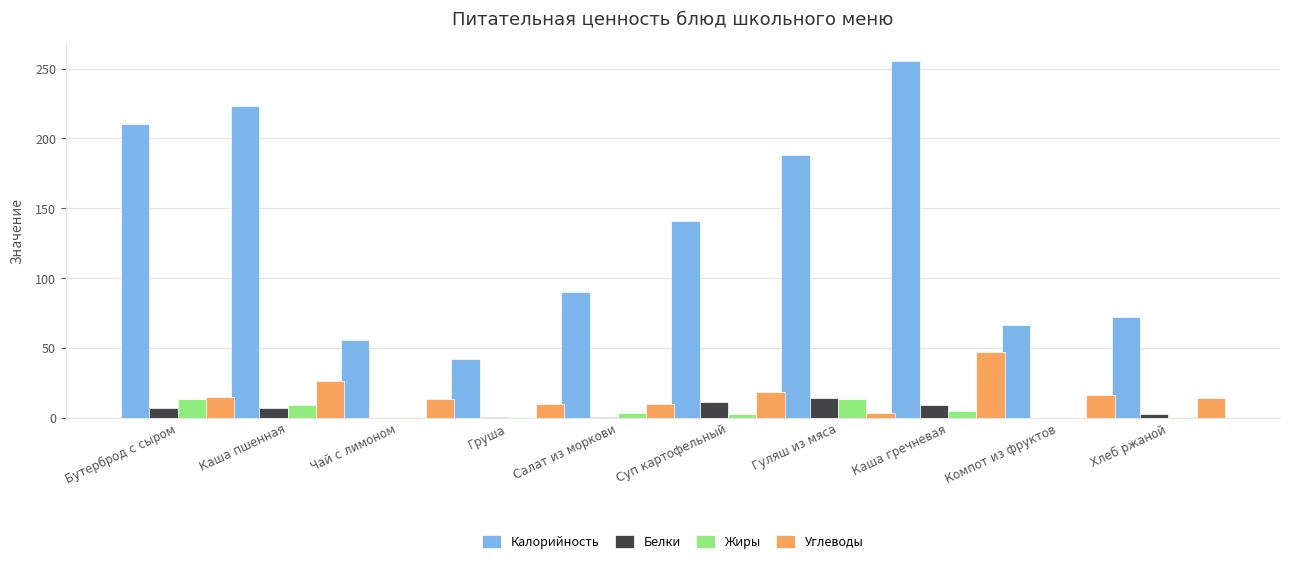

What are all the series names shown in the legend?

Калорийность, Белки, Жиры, Углеводы